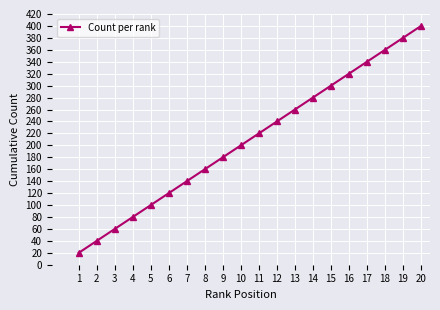

How many lines are shown in the chart?

1